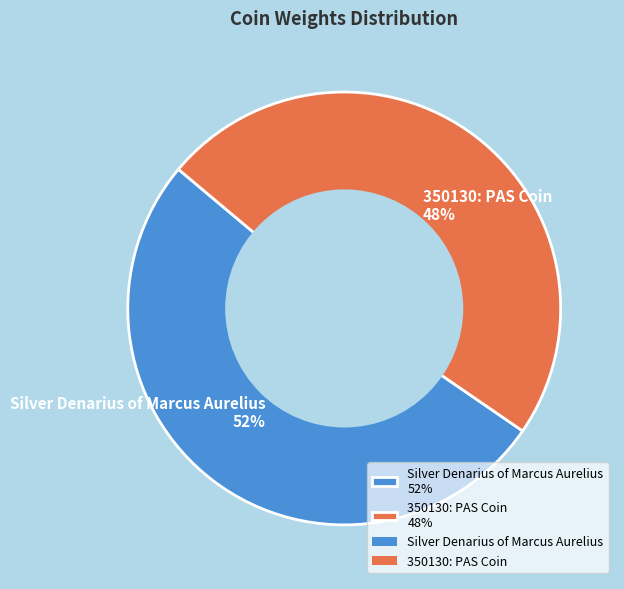

To the nearest percent, what percentage of the pie is 350130: PAS Coin?

48%